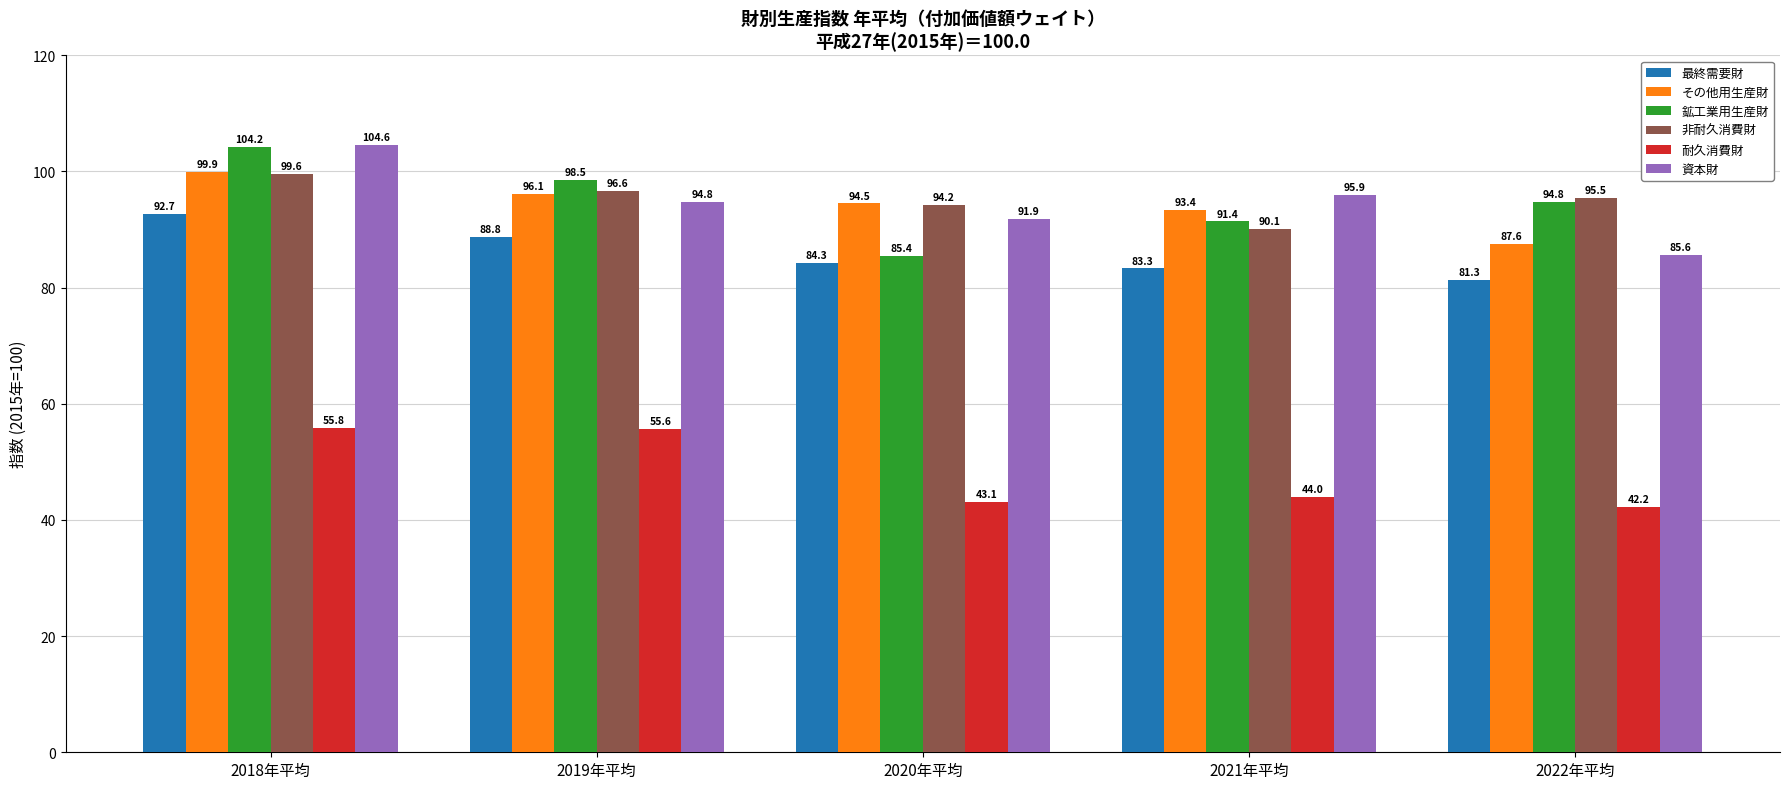

Which category has the lowest value across all series?

2022年平均